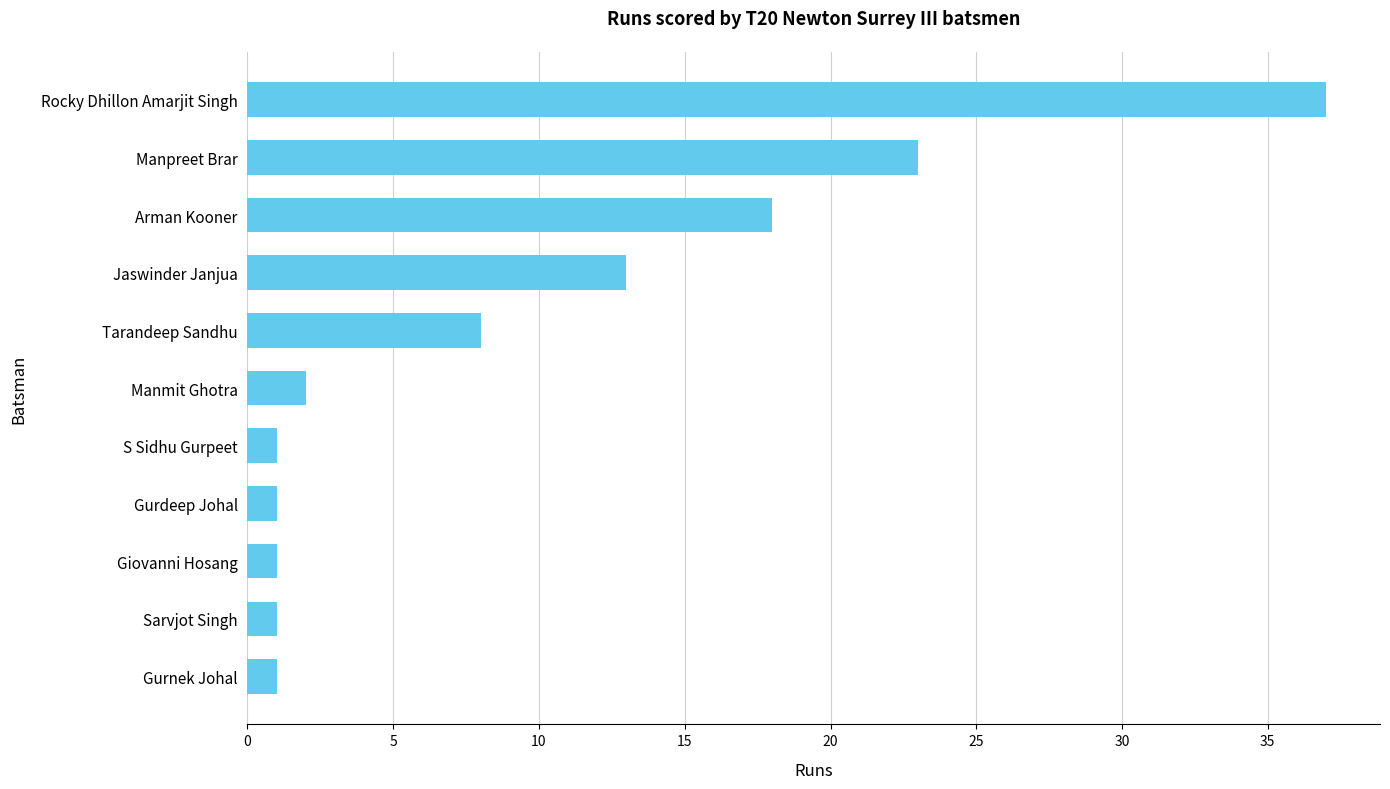

Where is the data nearest to the value 19?

Arman Kooner